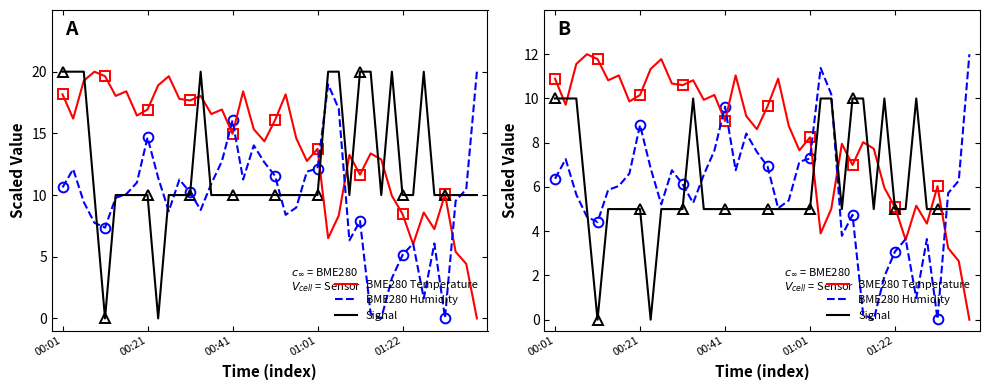

Rank the series at 15 from highest to lowest value.

BME280 Temperature, BME280 Humidity, Signal